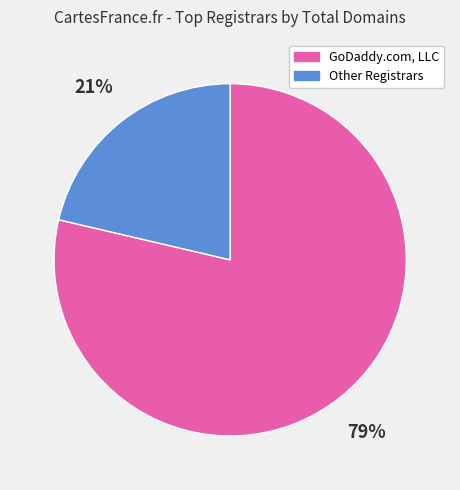

What percentage is the GoDaddy.com, LLC slice, to the nearest percent?

79%